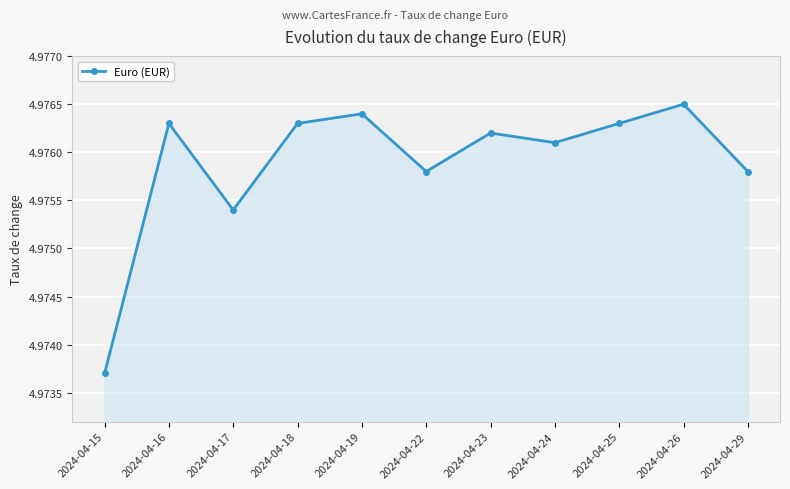

At which label is the value closest to 4?

2024-04-15